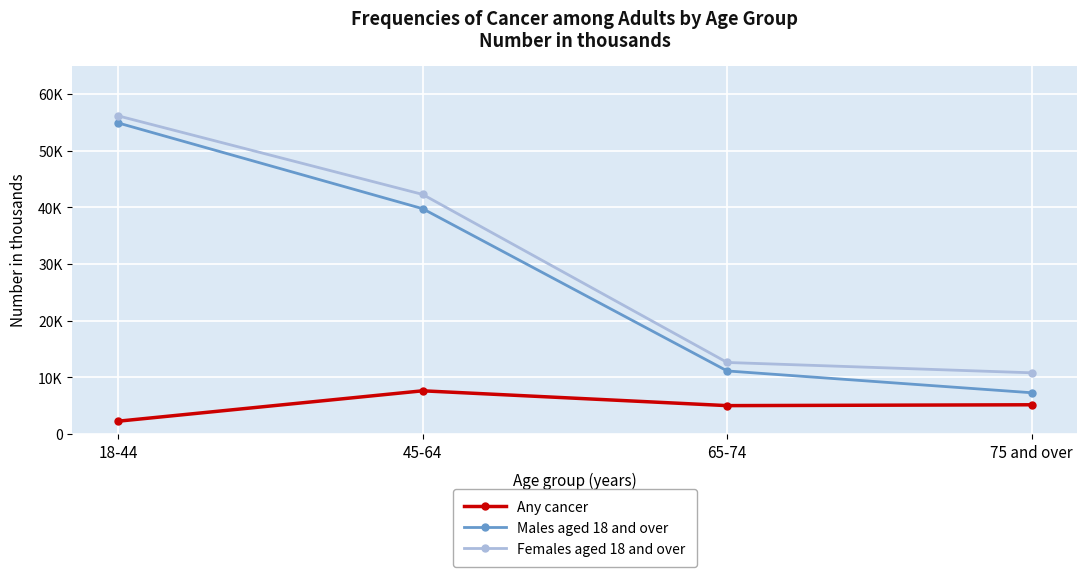

The value of Females aged 18 and over at 18-44 is 20568. True or false?

False